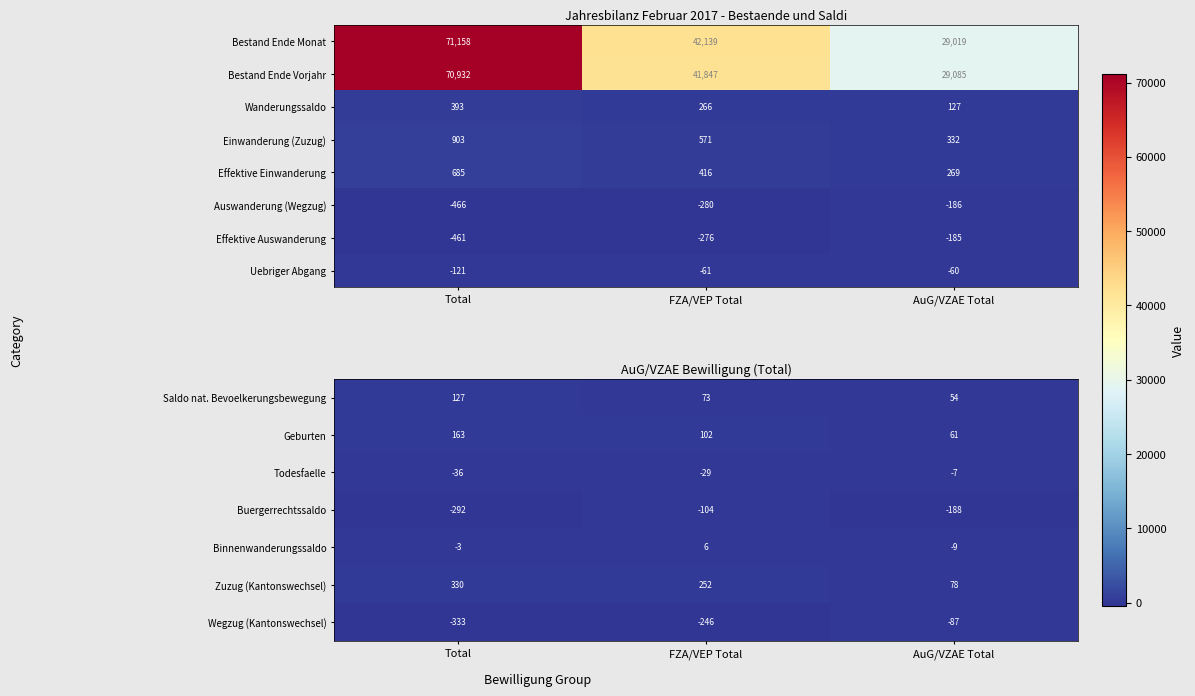

How many data points in Buergerrechtssaldo are above -188?

1